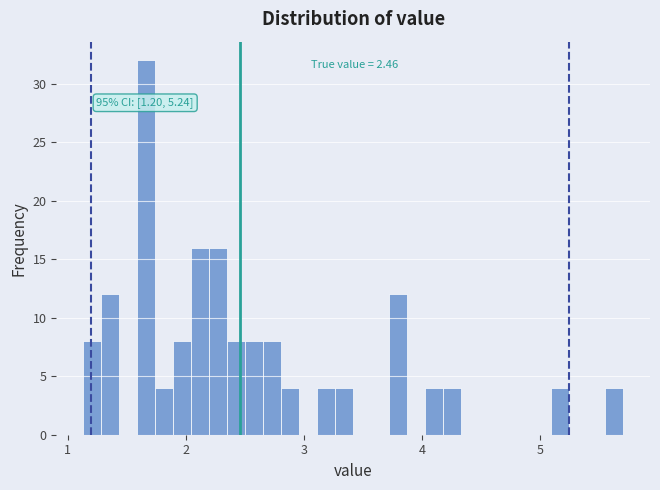

Around what value on the x-axis is the tallest bar? Give the approximate position of its centre, as read against the axis.

1.7